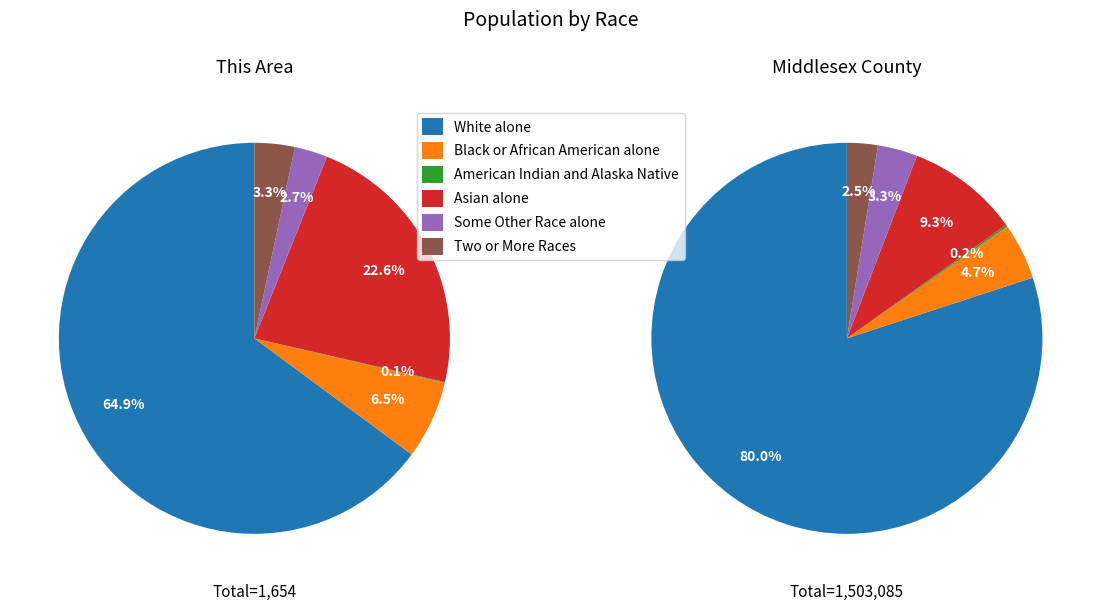

What percentage is NOT represented by White alone?

35.1%